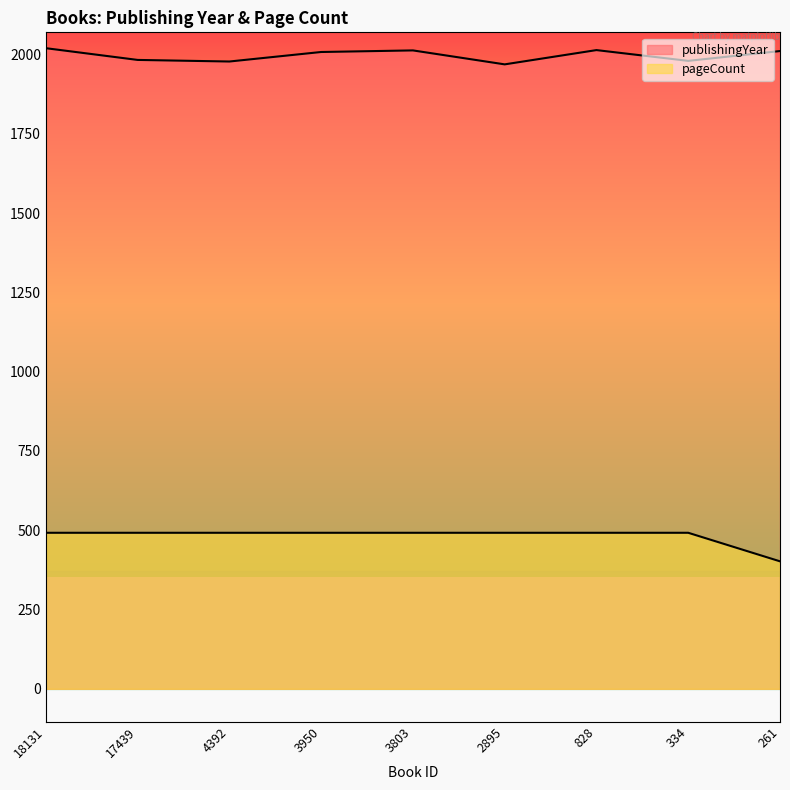

Where is the first local maximum for publishingYear?

3803